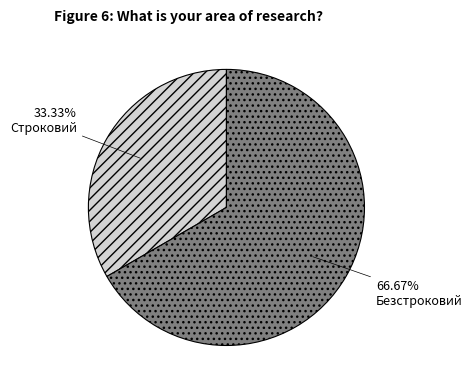

Which has a higher value, Безстроковий or Строковий?

Безстроковий